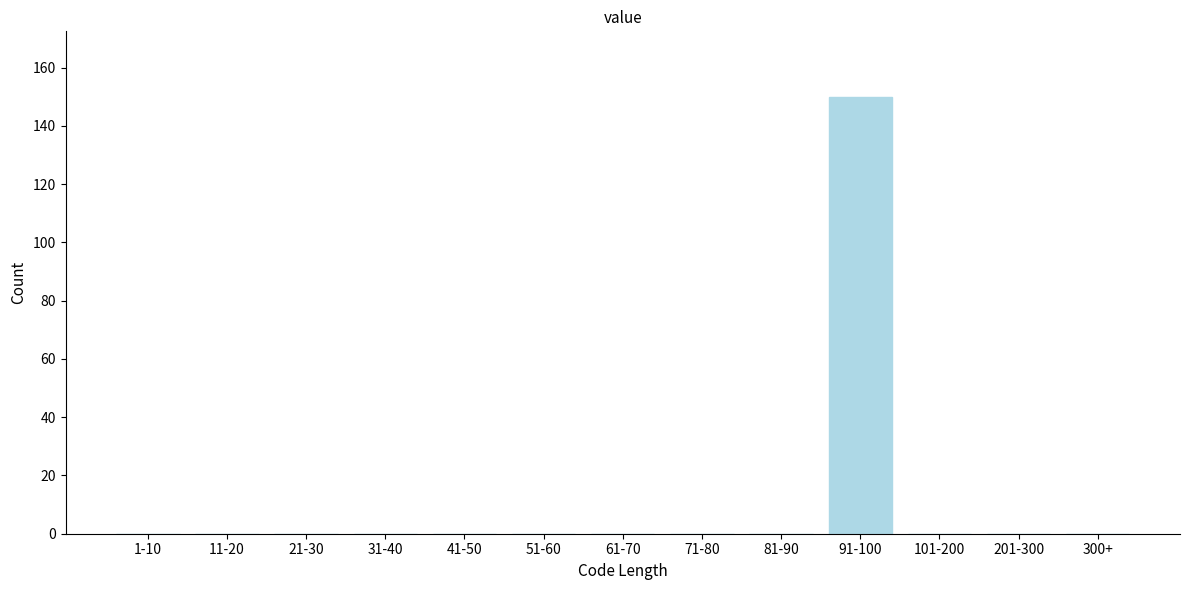

Reading right to left, list all the values displayed in this chart.

300+=0	201-300=0	101-200=0	91-100=150	81-90=0	71-80=0	61-70=0	51-60=0	41-50=0	31-40=0	21-30=0	11-20=0	1-10=0